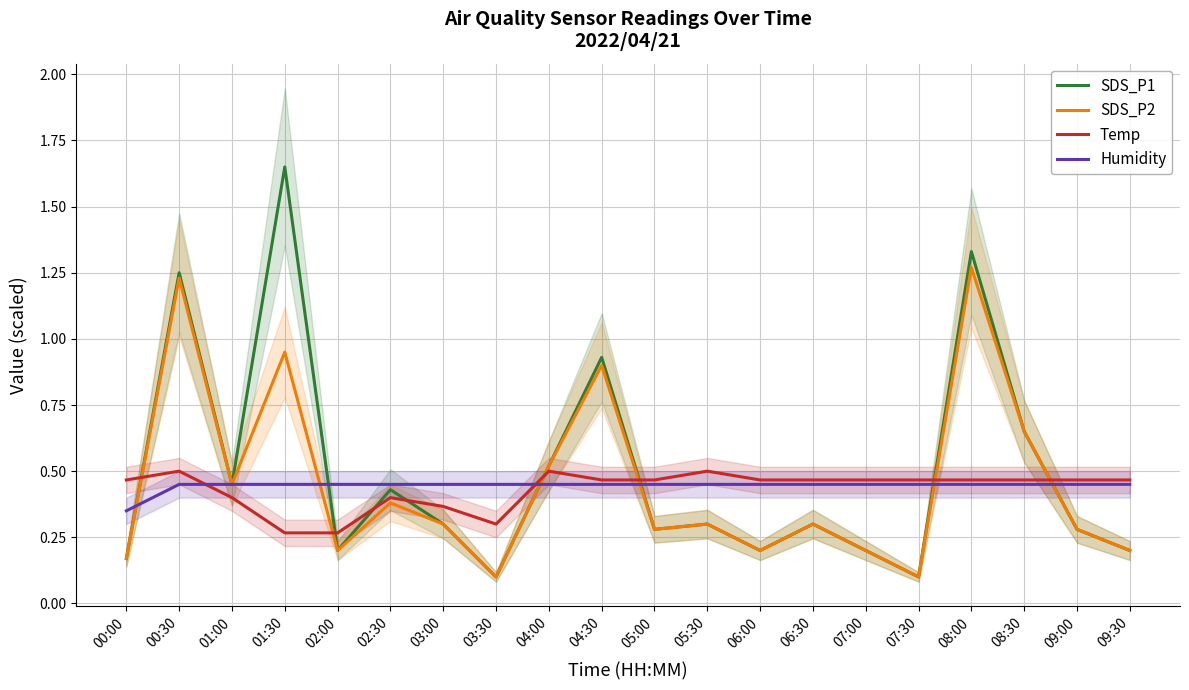

Reading right to left, what are all the values shown in this chart?

SDS_P1: 0.2	0.3	0.7	1.3	0.1	0.2	0.3	0.2	0.3	0.3	0.9	0.5	0.1	0.3	0.4	0.2	1.6	0.5	1.2	0.2
SDS_P2: 0.2	0.3	0.7	1.3	0.1	0.2	0.3	0.2	0.3	0.3	0.9	0.5	0.1	0.3	0.4	0.2	0.9	0.5	1.2	0.2
Temp: 0.5	0.5	0.5	0.5	0.5	0.5	0.5	0.5	0.5	0.5	0.5	0.5	0.3	0.4	0.4	0.3	0.3	0.4	0.5	0.5
Humidity: 0.5	0.5	0.5	0.5	0.5	0.5	0.5	0.5	0.5	0.5	0.5	0.5	0.5	0.5	0.5	0.5	0.5	0.5	0.5	0.4